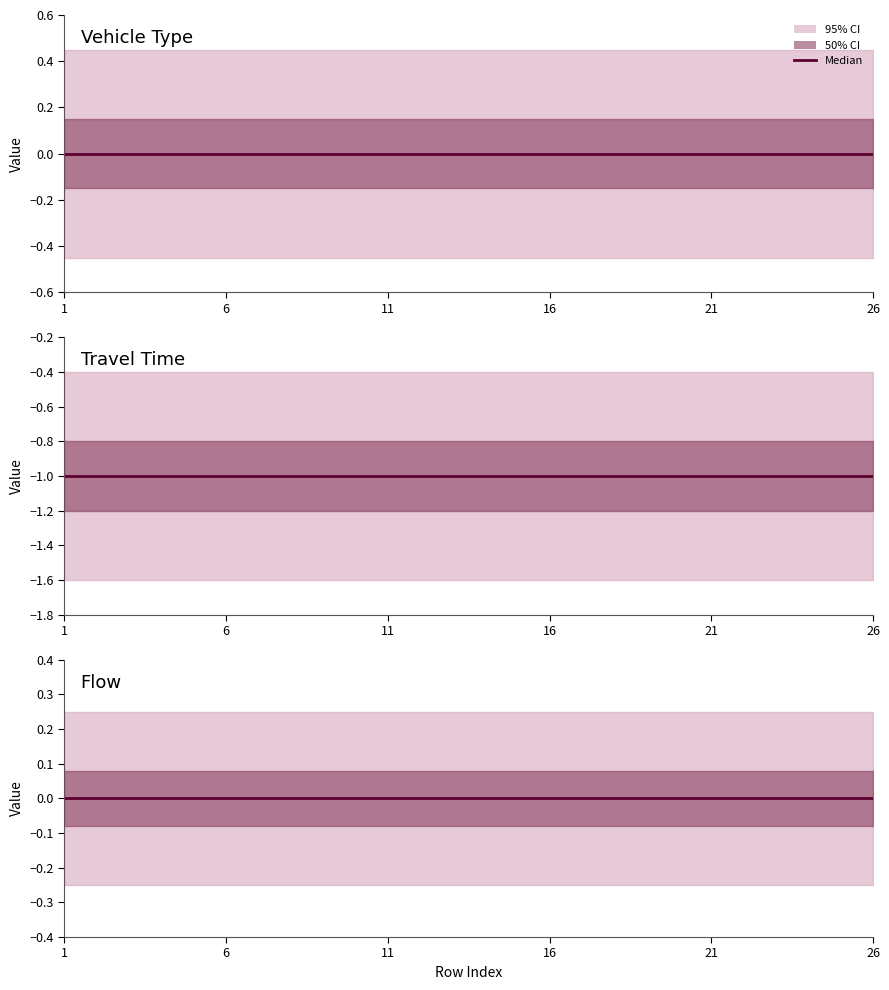

Rank the series at 1 from highest to lowest value.

flow, vehicle_type, travel_time